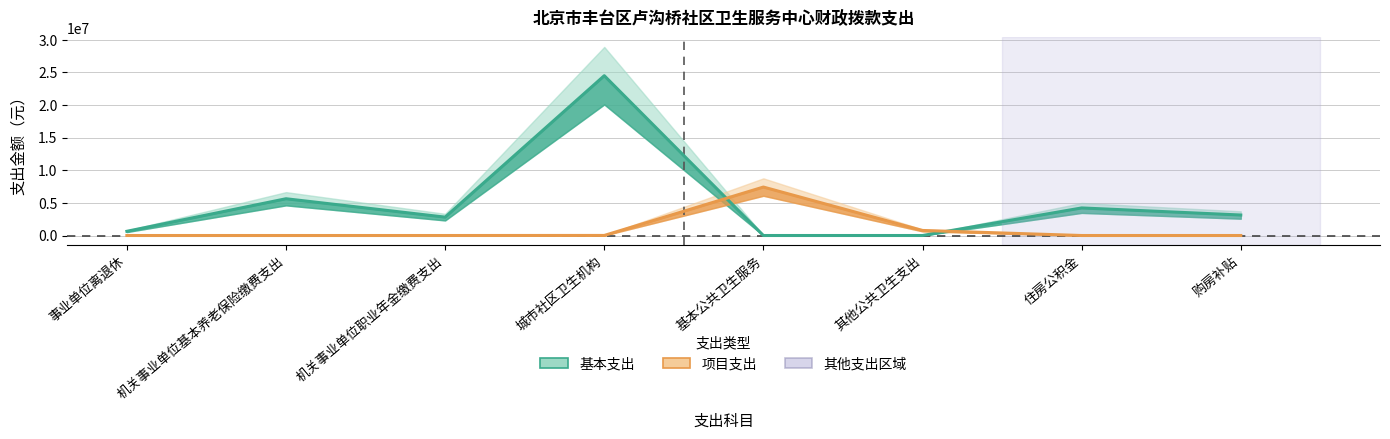

Which category has the lowest value across all series?

基本公共卫生服务